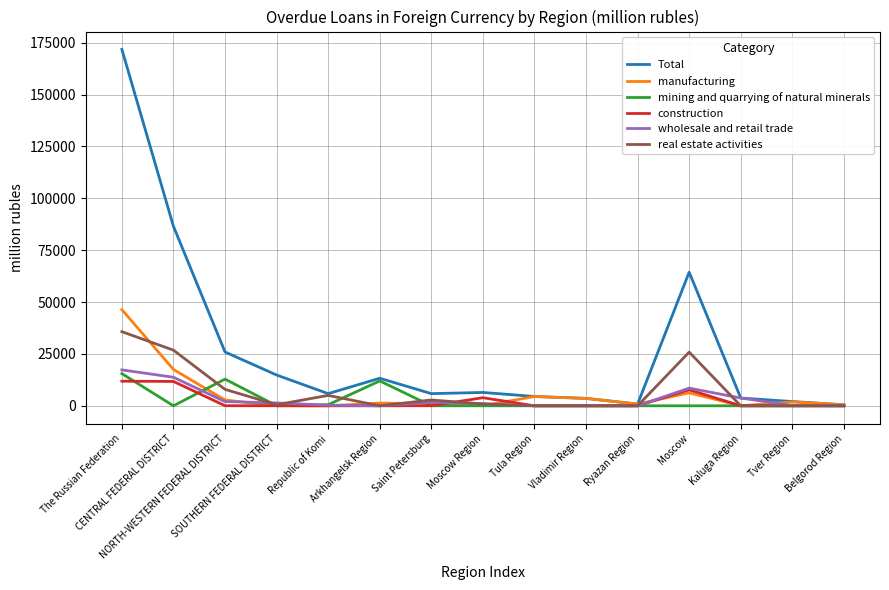

Which series has the largest total across all categories?

Total